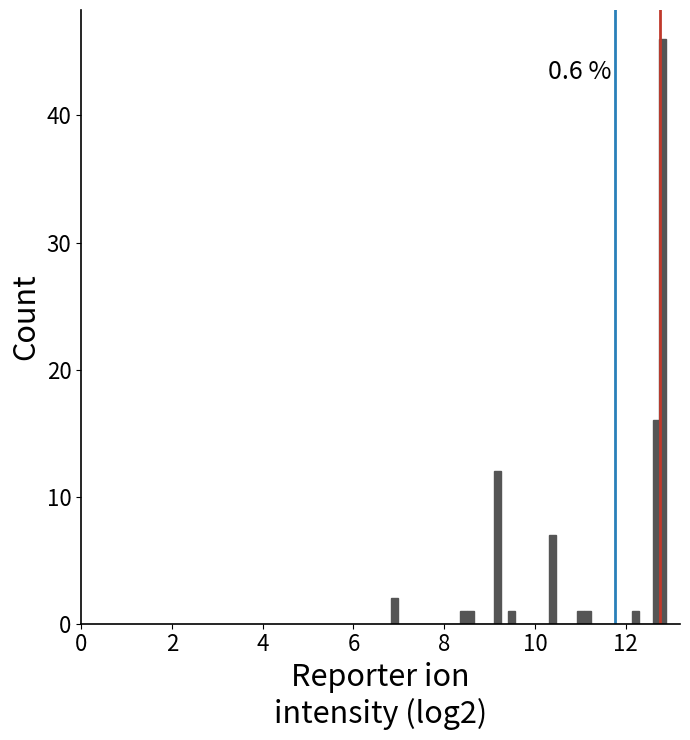

Read against the x-axis, roughly where is the centre of the tallest bar?

12.8